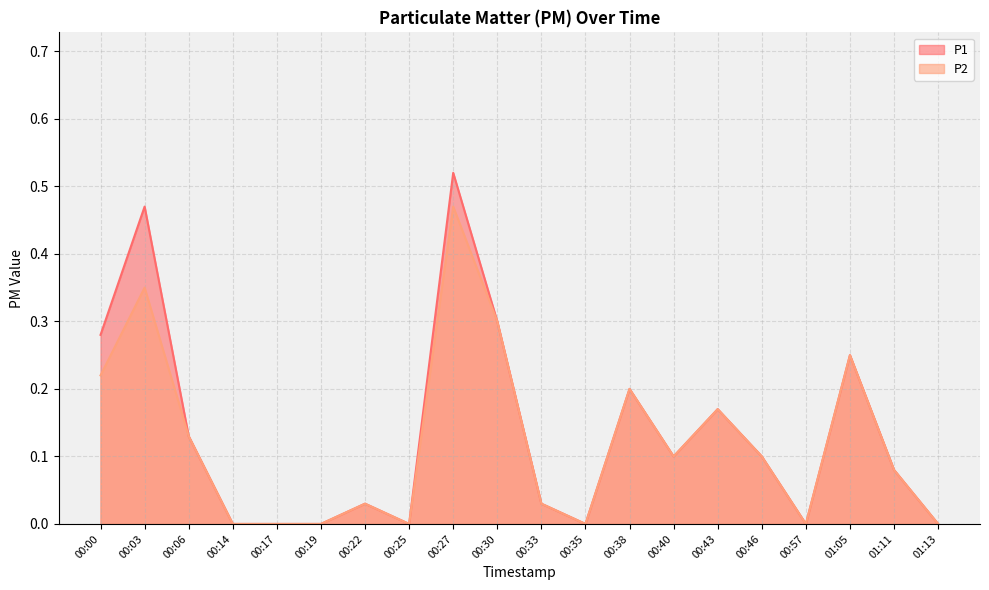

Which series changed the most between 00:27 and 00:38?

P1